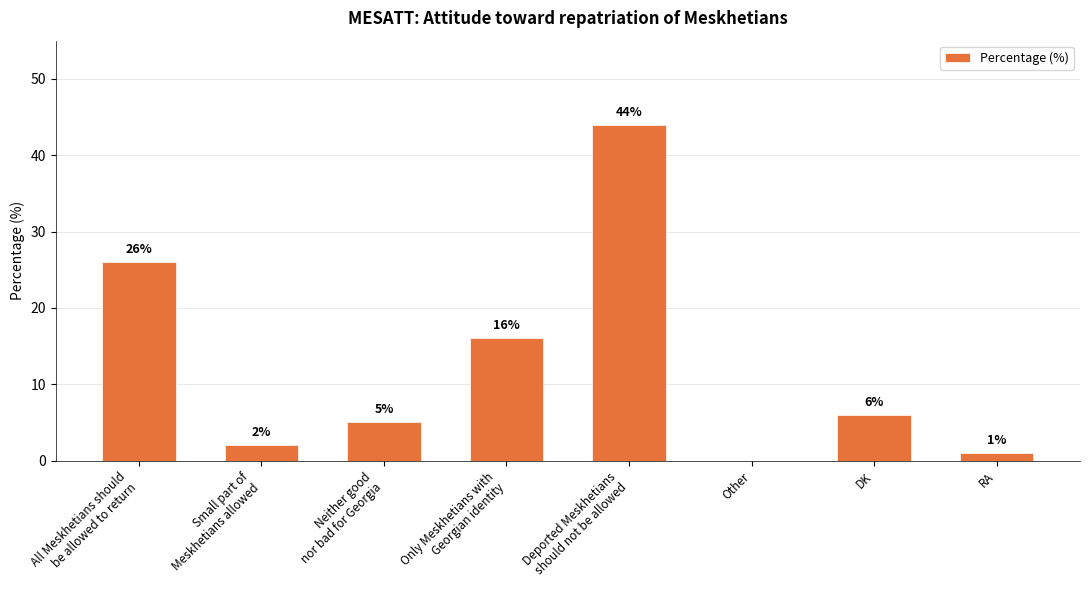

True or false: the data shows 0 at Other.

True